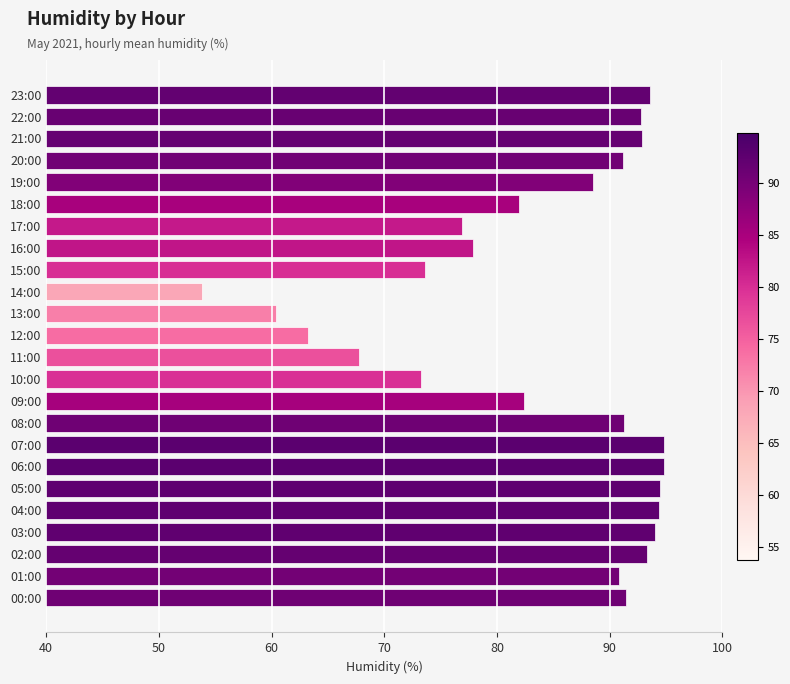

How many data points does each series have?

24